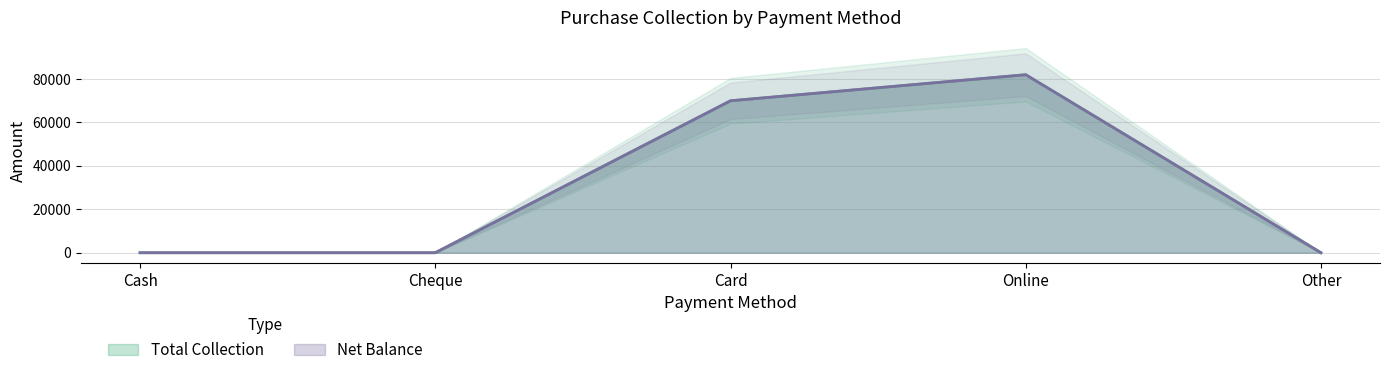

How many interior local peaks does the Net Balance series have?

1